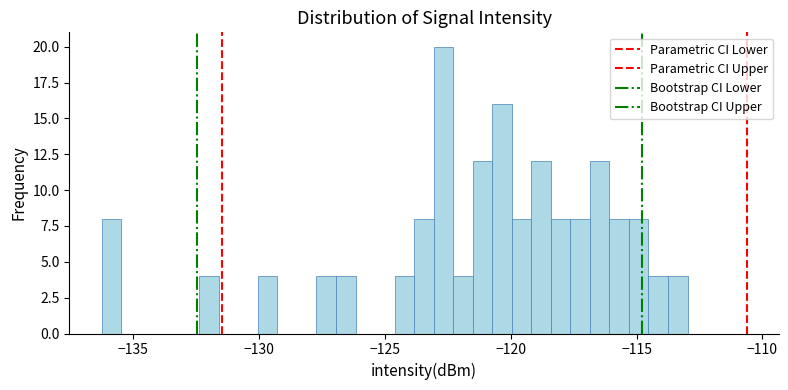

Around what value on the x-axis is the tallest bar? Give the approximate position of its centre, as read against the axis.

-122.5